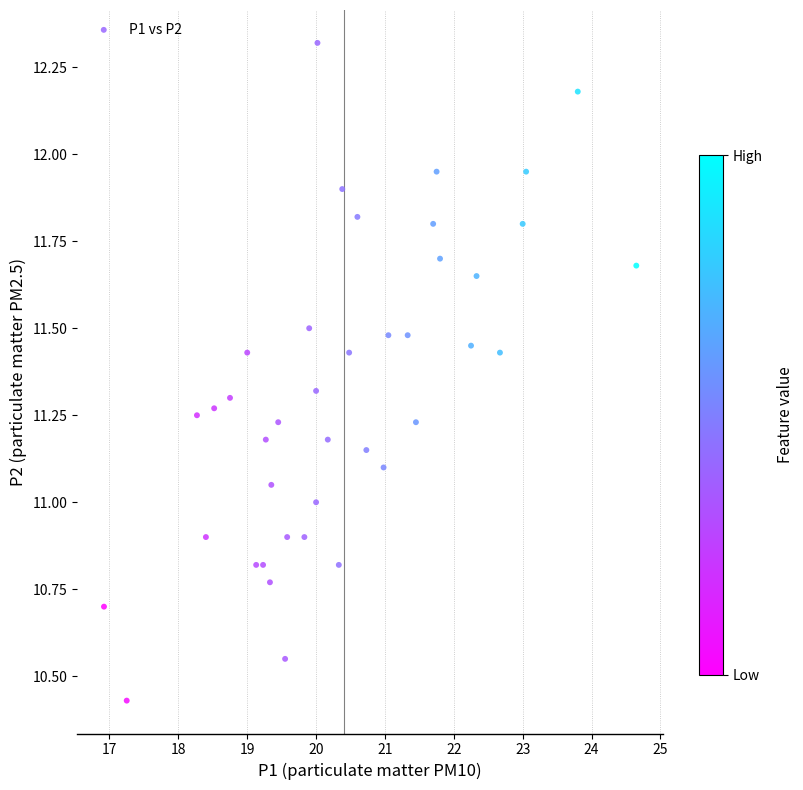

What is the range of Y values (max minus min)?

1.9